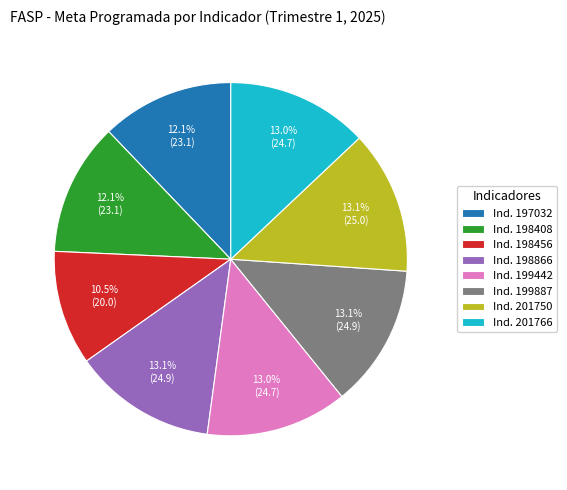

Combined, do Ind. 198866 and Ind. 197032 account for over 50%?

No